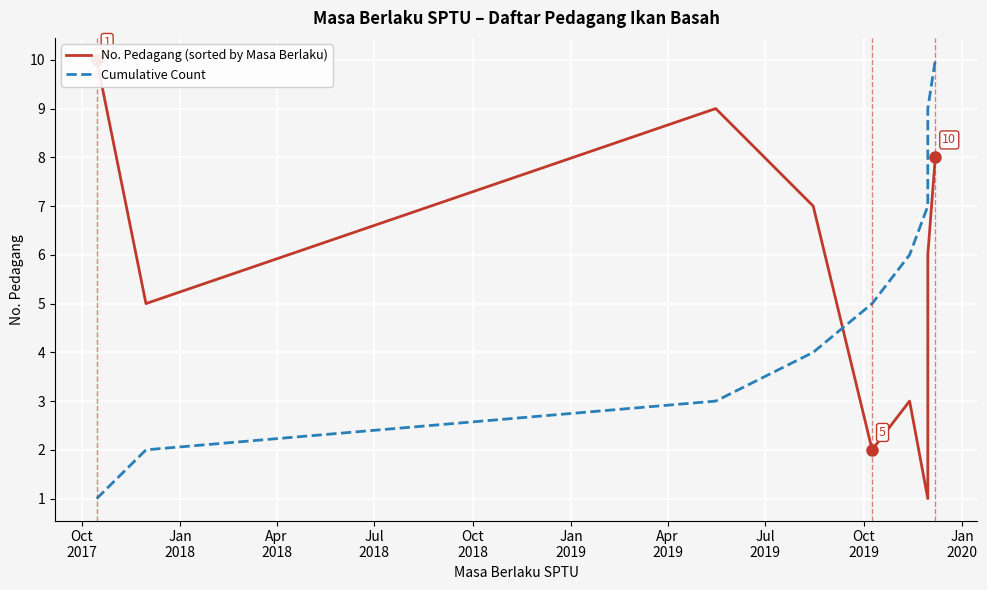

Which series changed the most between Oct
2017 and Oct
2018?

No. Pedagang (sorted by Masa Berlaku)